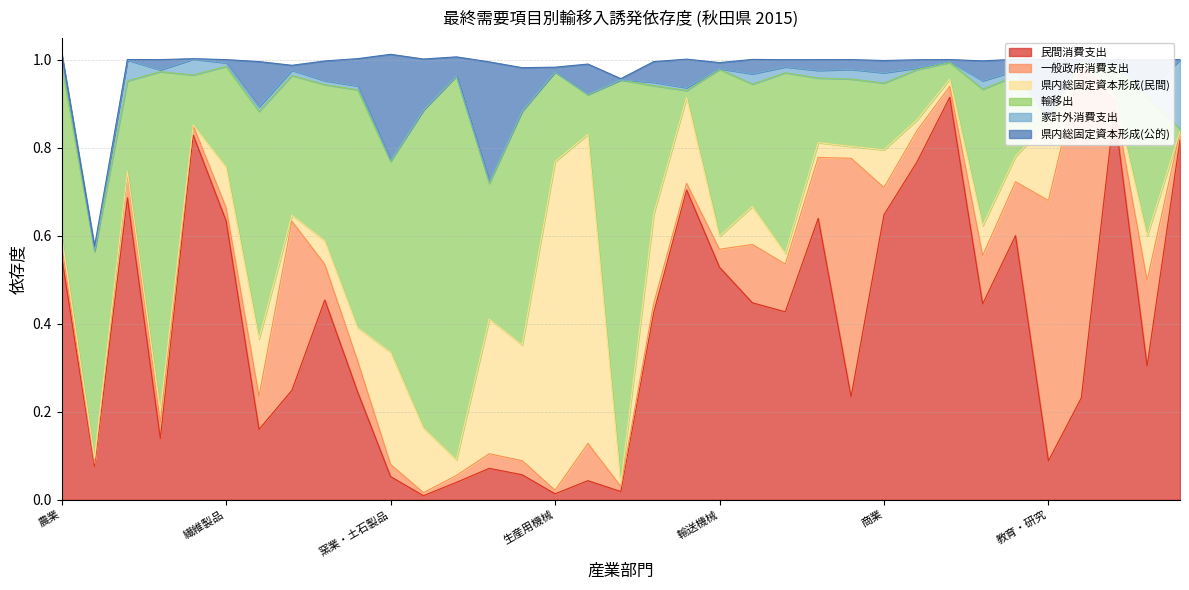

True or false: 民間消費支出 has more than 1 points higher than both neighbors.

True